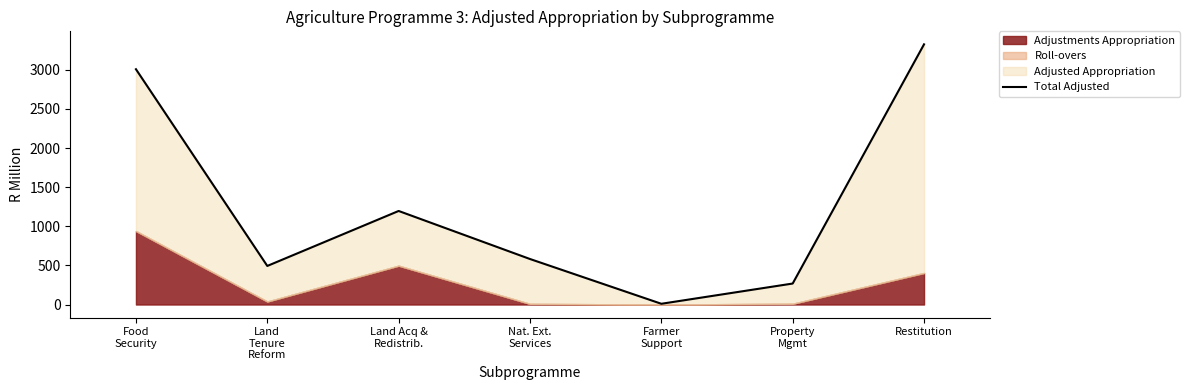

What is the sum of the values at Food
Security and Farmer
Support?

3017.0